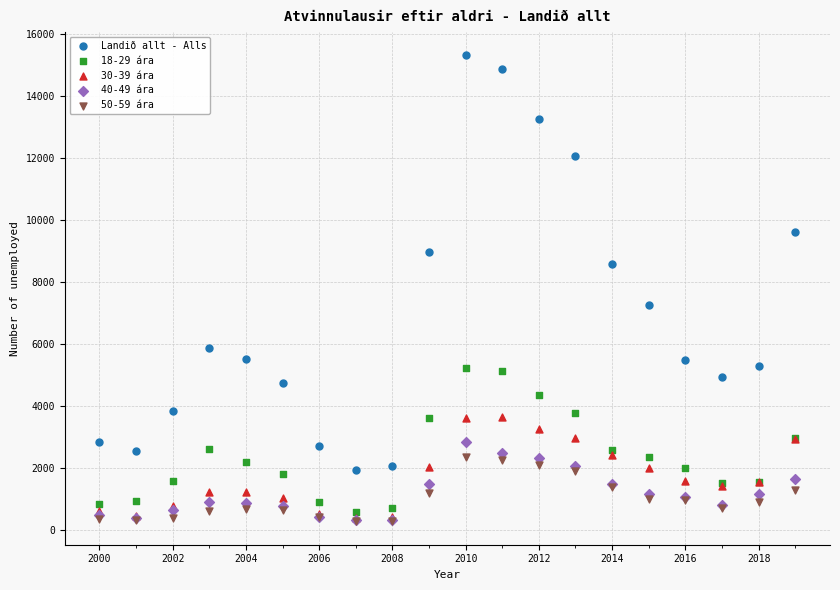

Across all series, what Y value is closest to 7797?

7271